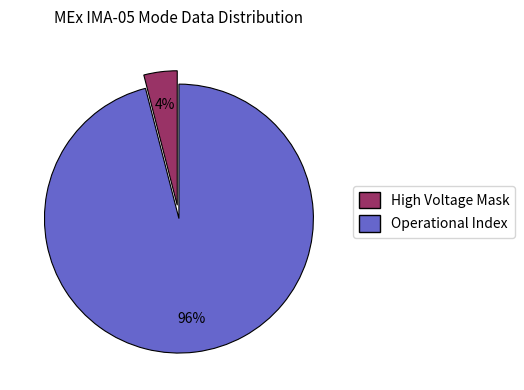

To the nearest percent, what is the average slice percentage?

50%